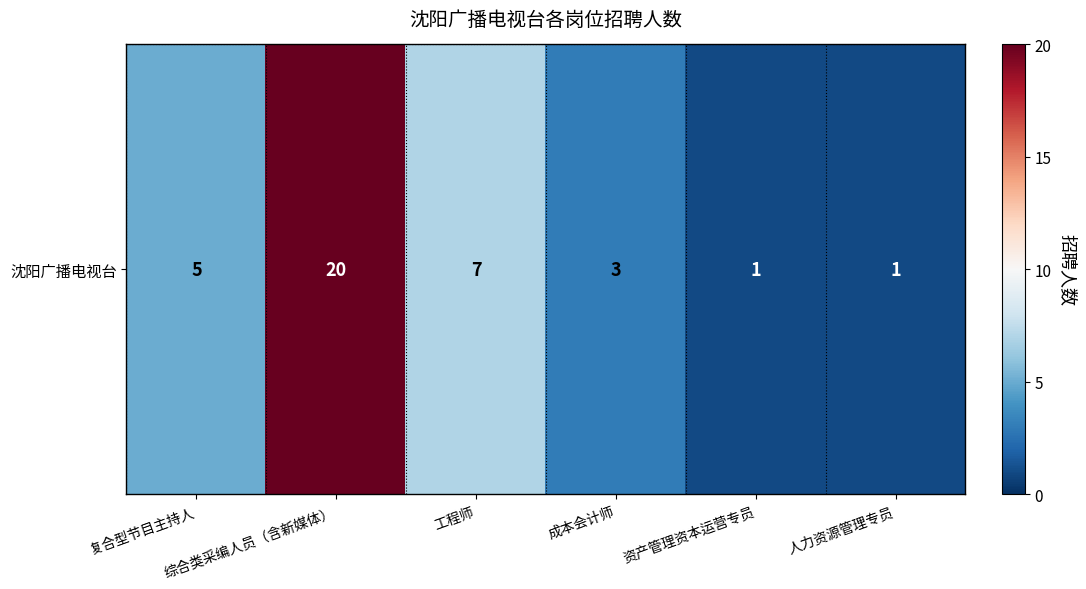

At which label is the value closest to 10?

工程师